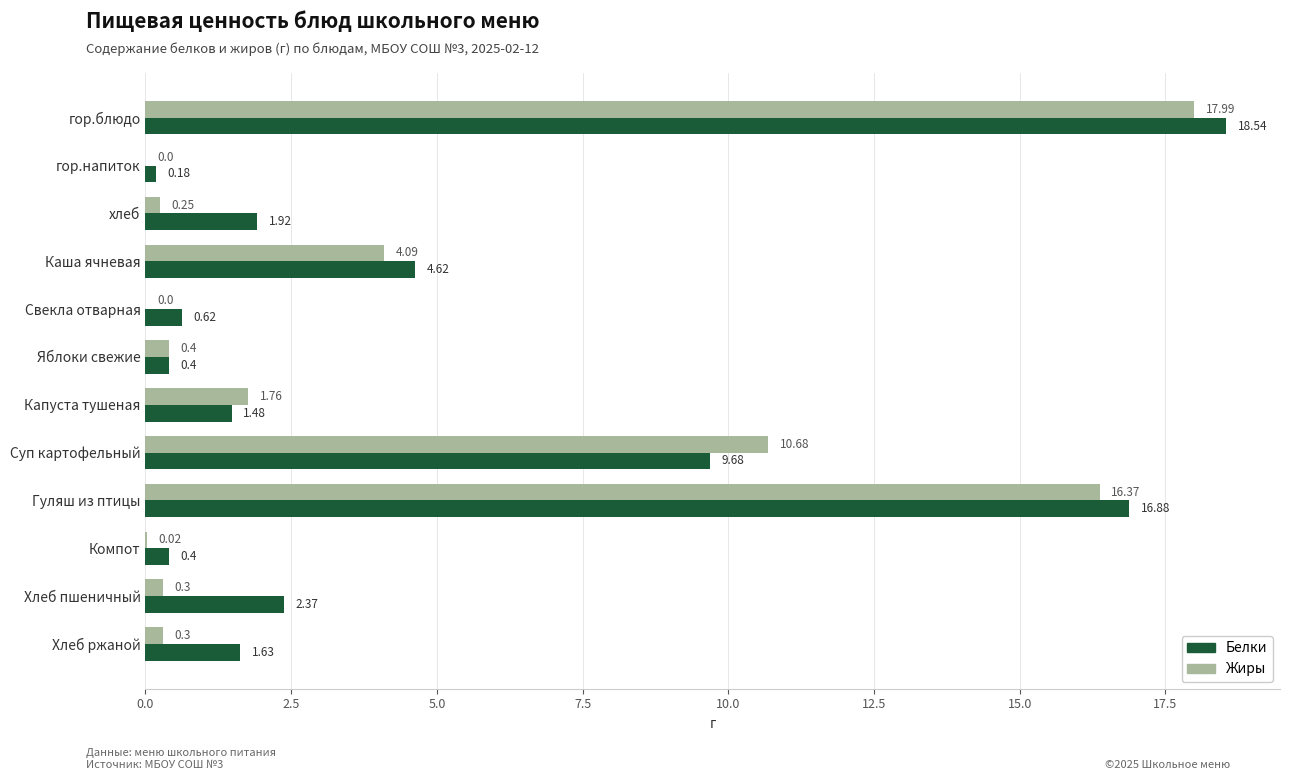

Which category has the highest value in the Белки series?

гор.блюдо